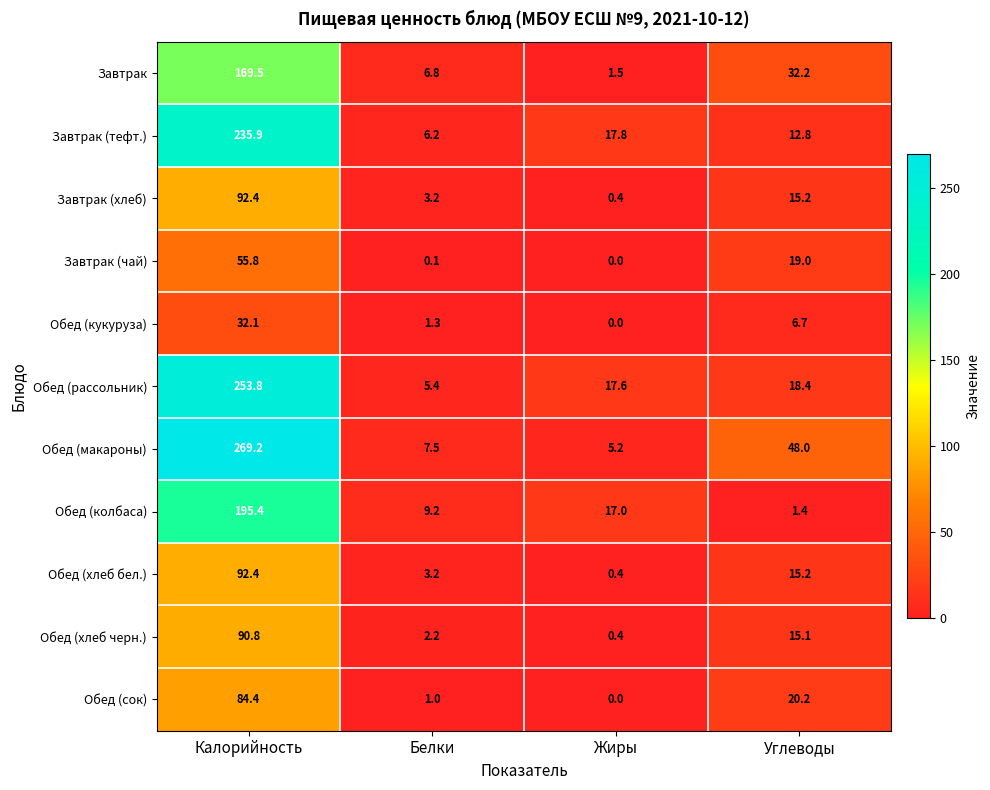

Which series has the largest range (max minus min)?

Обед (макароны)